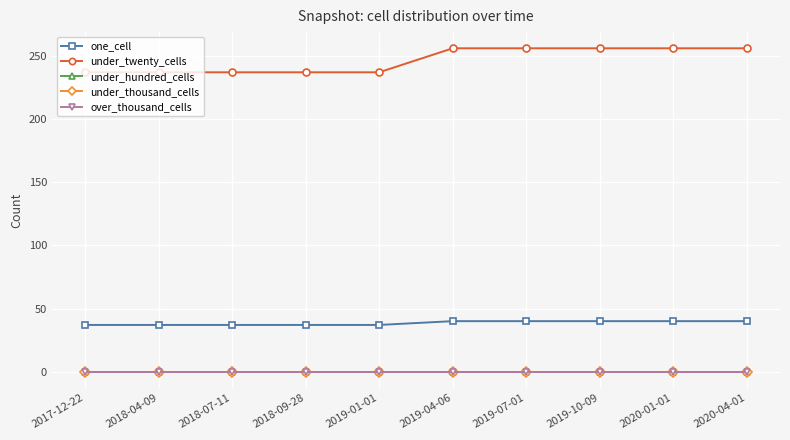

Rank the categories by one_cell value from lowest to highest.

2017-12-22, 2018-04-09, 2018-07-11, 2018-09-28, 2019-01-01, 2019-04-06, 2019-07-01, 2019-10-09, 2020-01-01, 2020-04-01